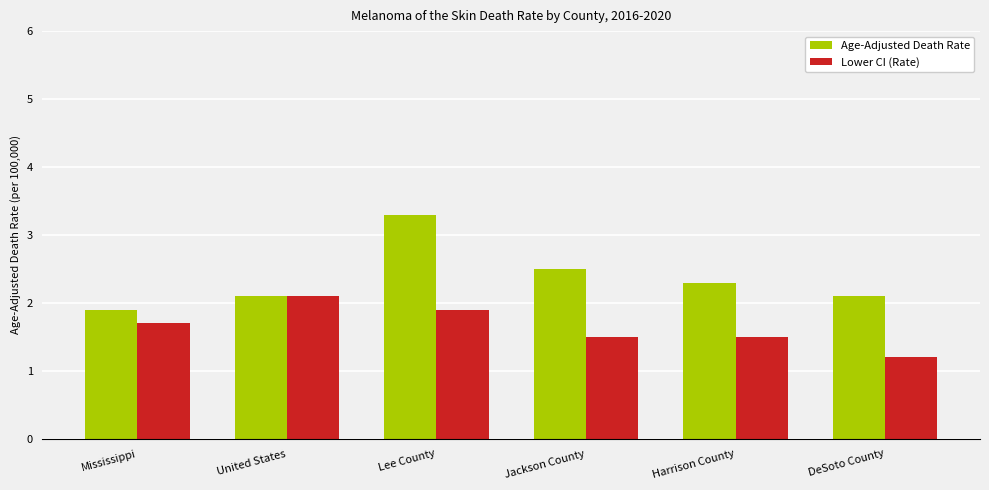

What is the value of the Lower CI (Rate) bar at the 1st from the left?

1.7